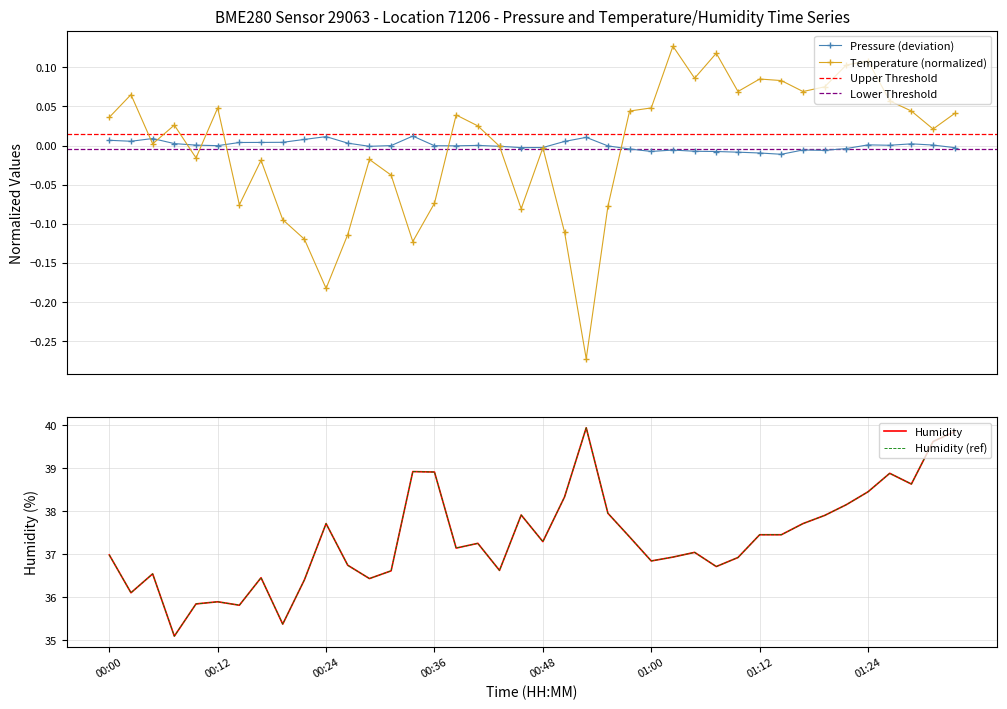

What is the value of the temperature point at the 10th from the left?

-0.1